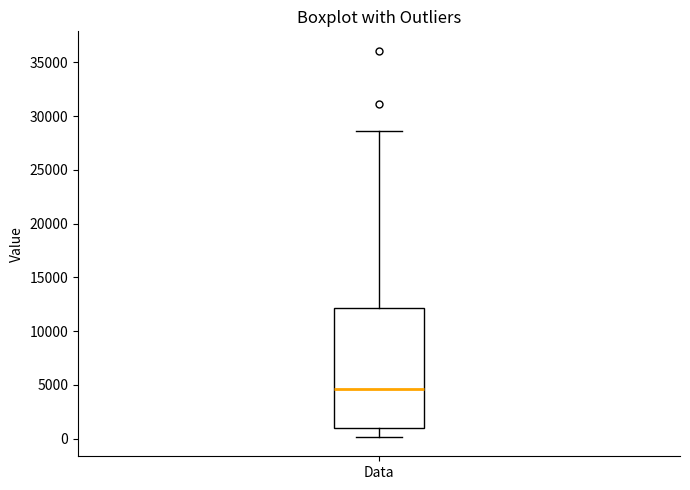

Where does the lower whisker of the box for Data end on the y-axis? The values are not printed on the chart, so give them approximately, as read against the axis.

0